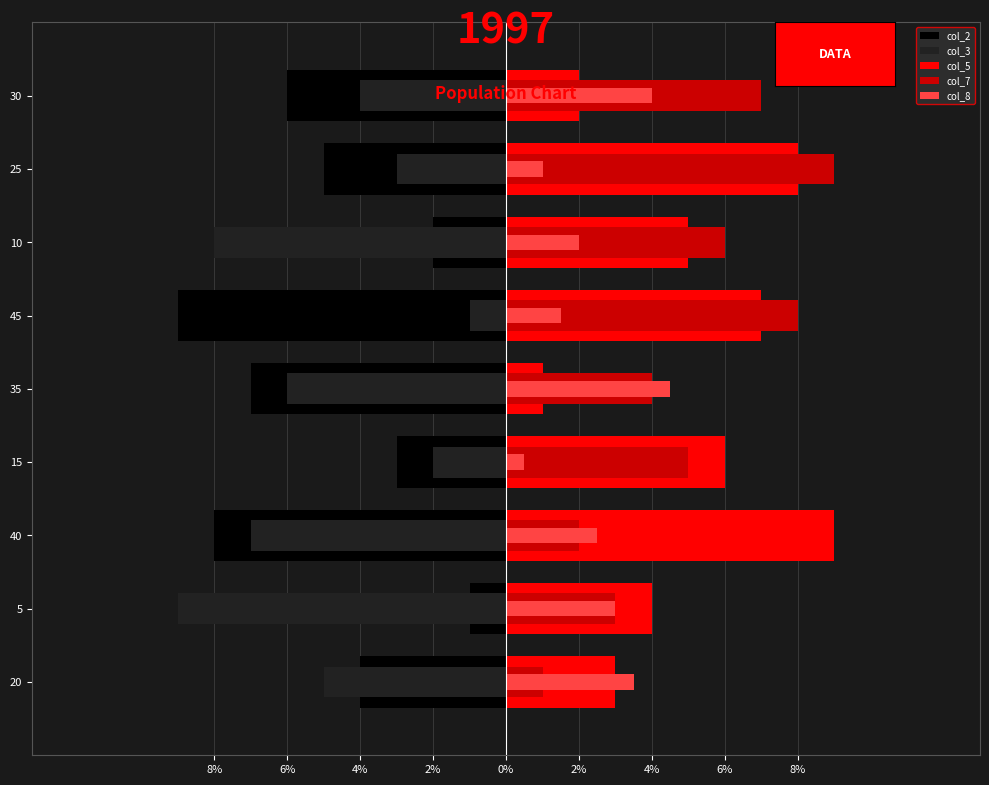

What is the sum of the col_2 values at 30 and 15?

-9.0